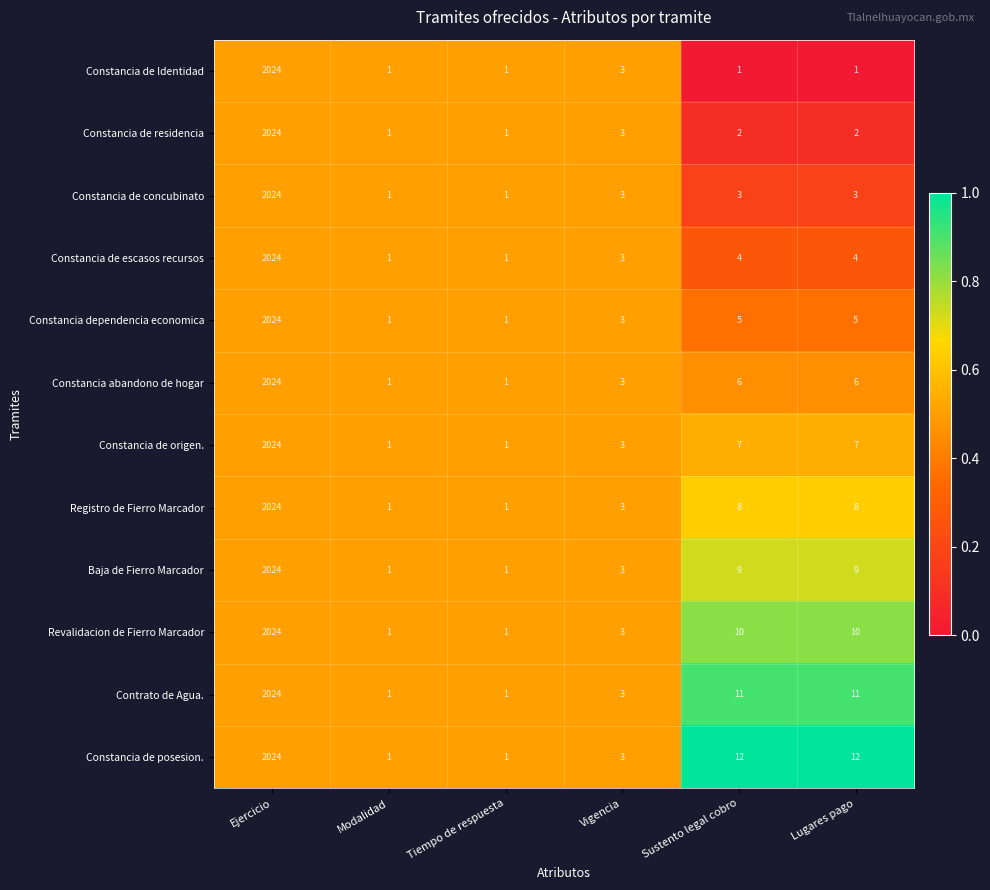

Which series has the largest total across all categories?

Constancia de posesion.